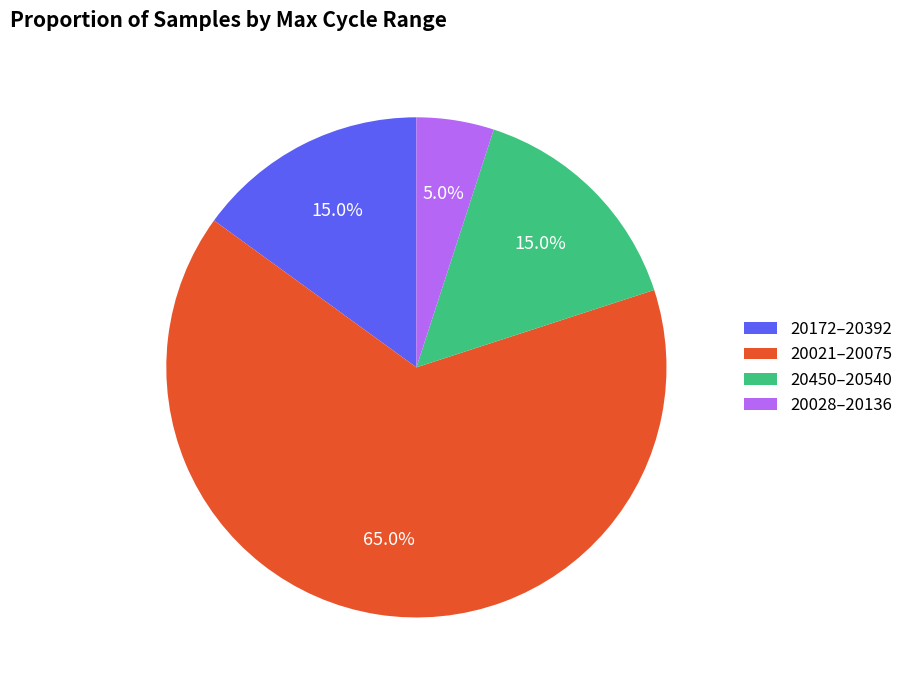

Does any single category account for the majority?

Yes